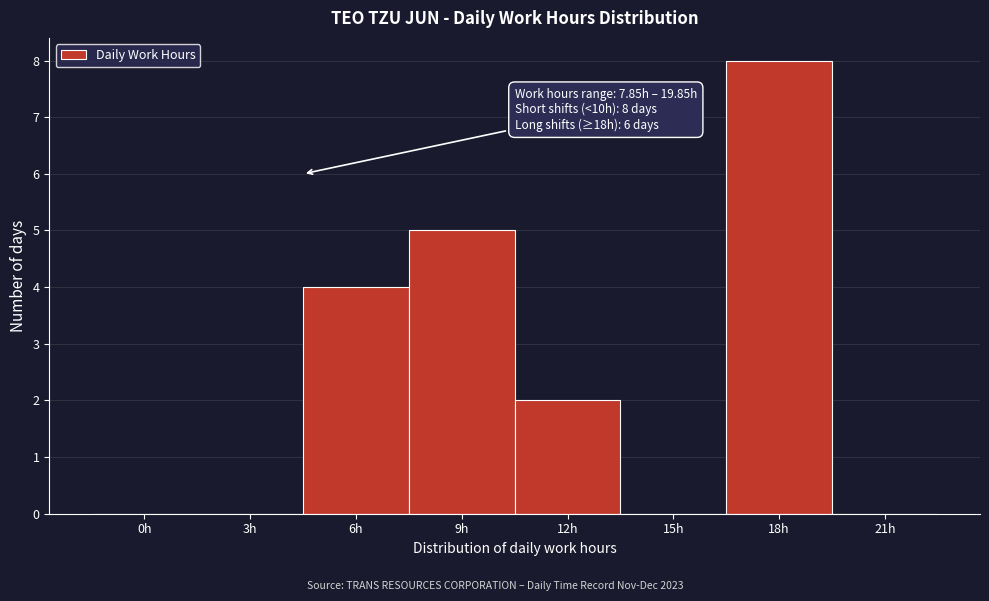

Reading right to left, extract all data points from this chart.

21h=0	18h=8	15h=0	12h=2	9h=5	6h=4	3h=0	0h=0